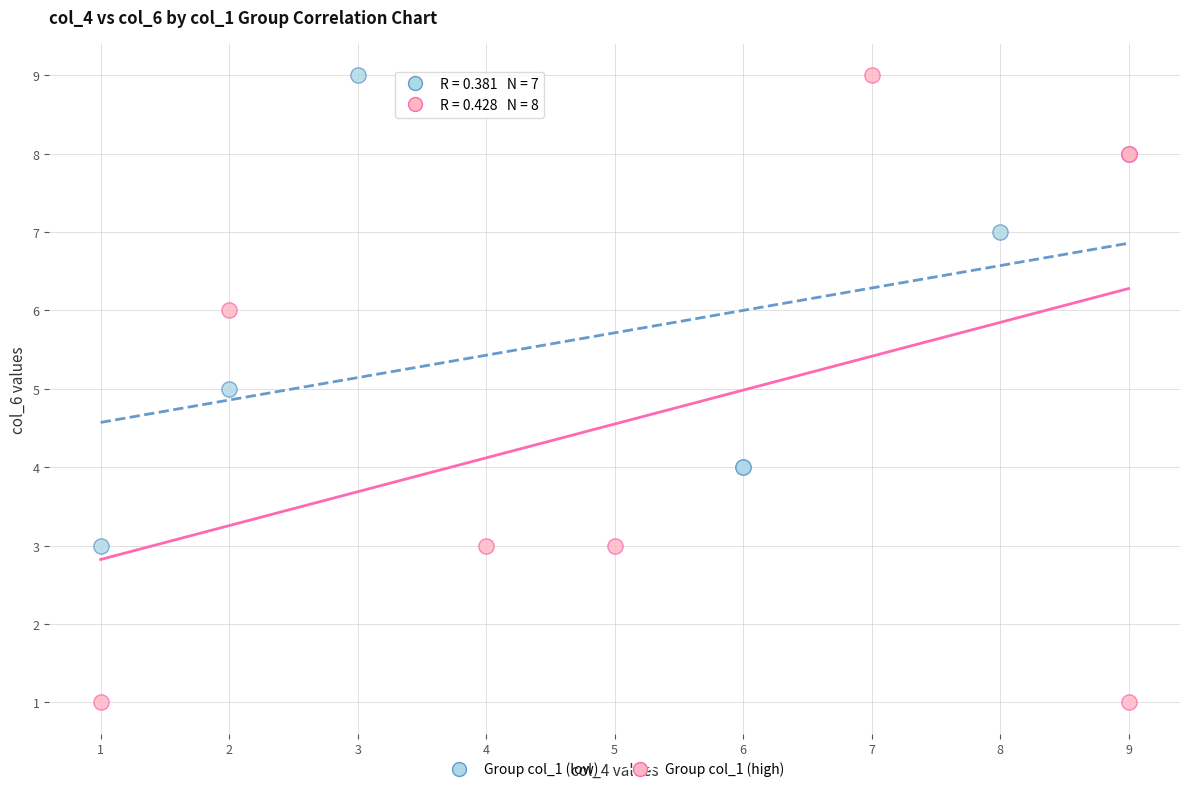

Which series has the widest spread of Y values?

Group col_1 (high)